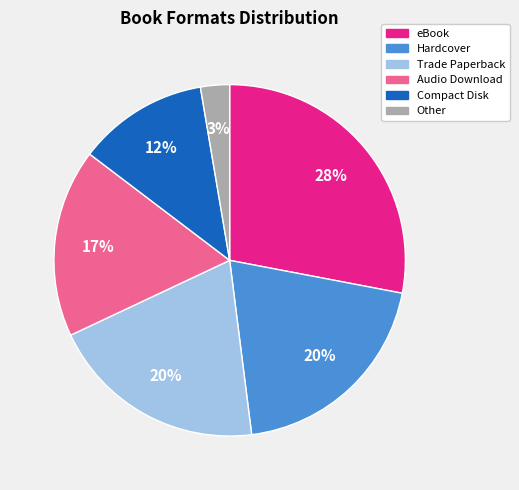

Does any single category account for the majority?

No